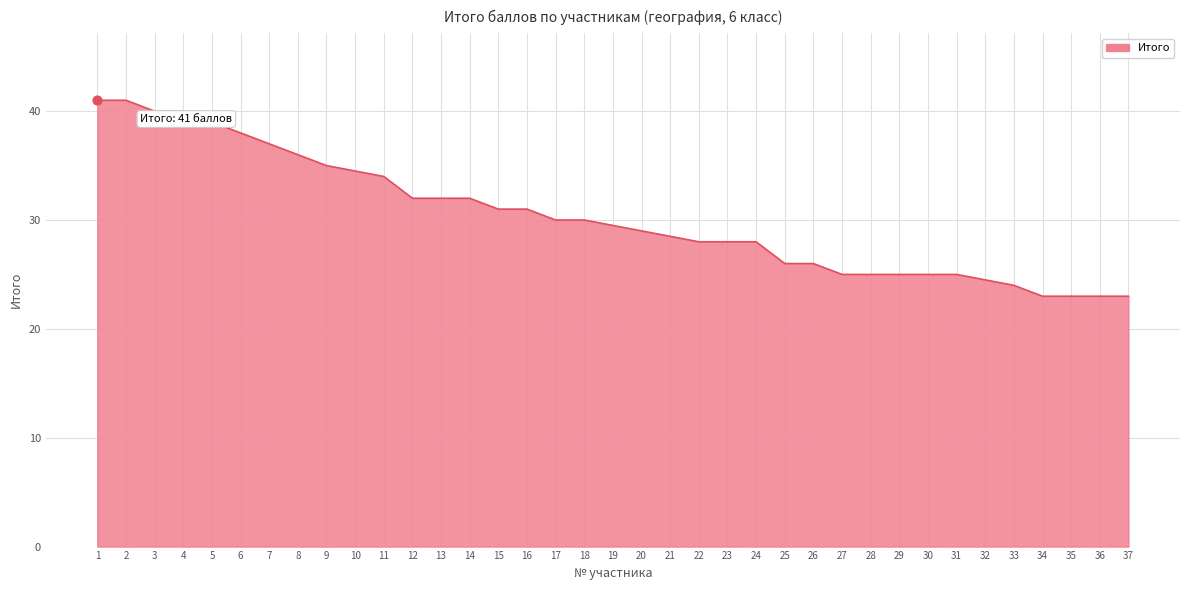

Between 25 and 13, which is larger?

13